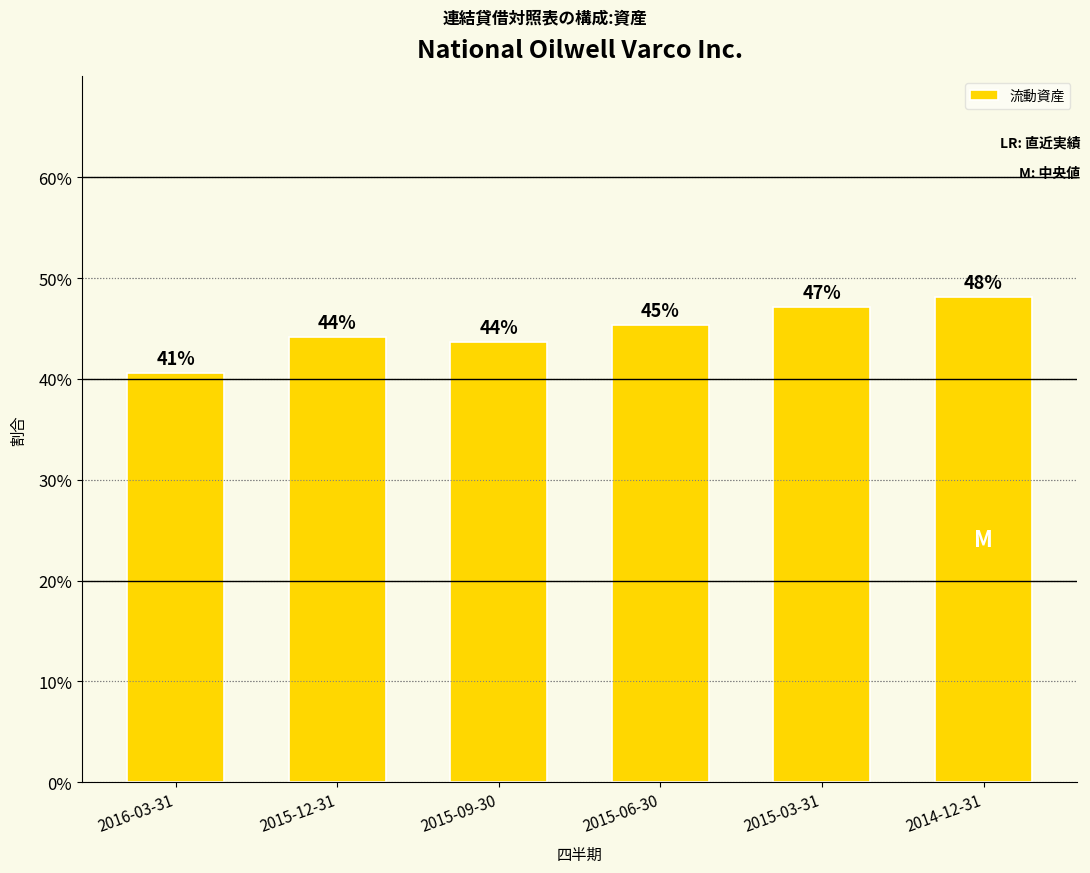

Does the chart contain any negative values?

No